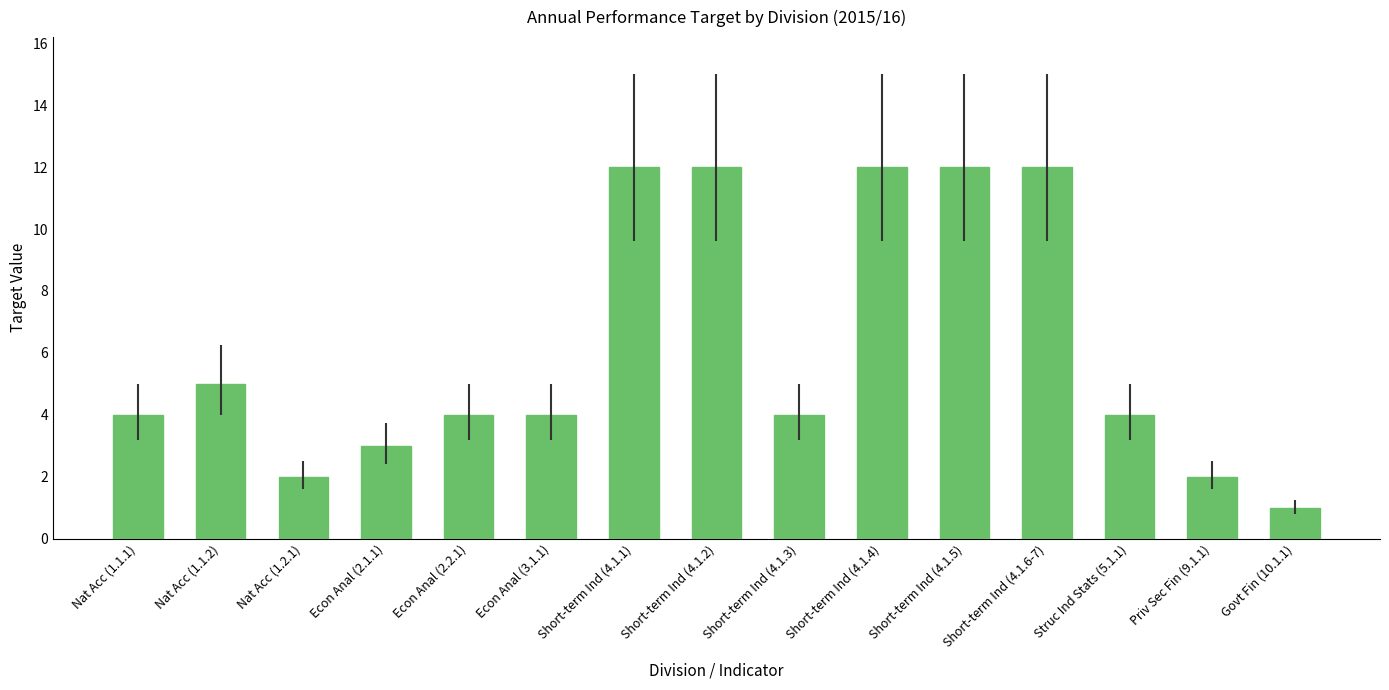

Reading left to right, extract all data points from this chart.

4	5	2	3	4	4	12	12	4	12	12	12	4	2	1